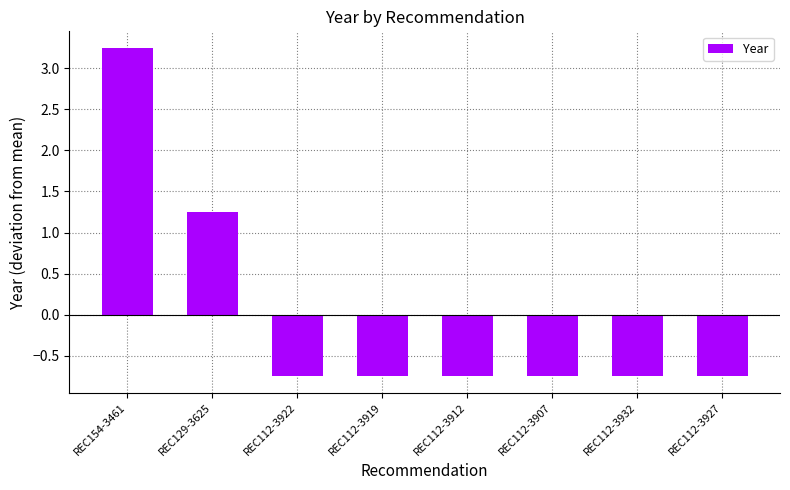

What is the difference between the second highest and minimum values?

2.0